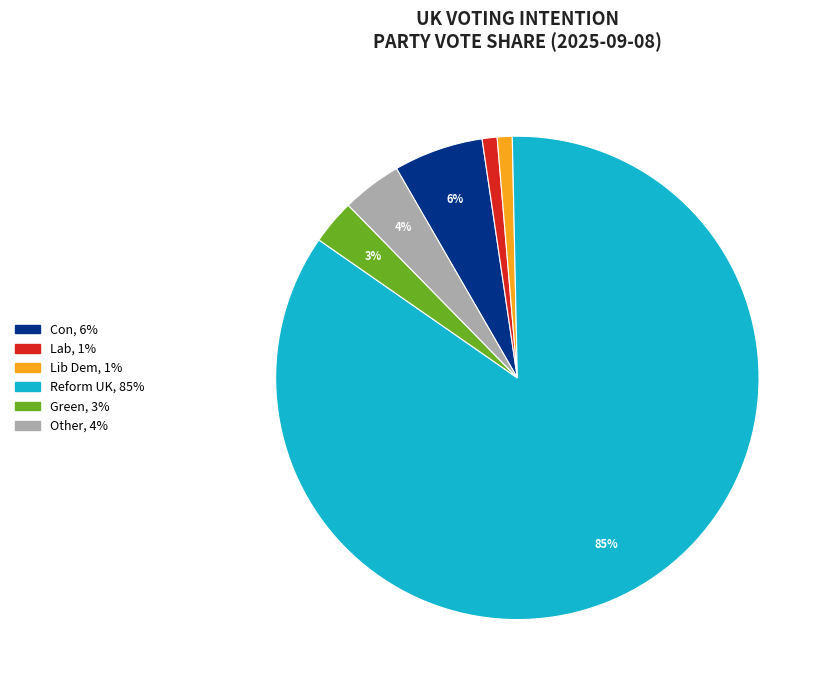

To the nearest percent, what is the average slice percentage?

17%